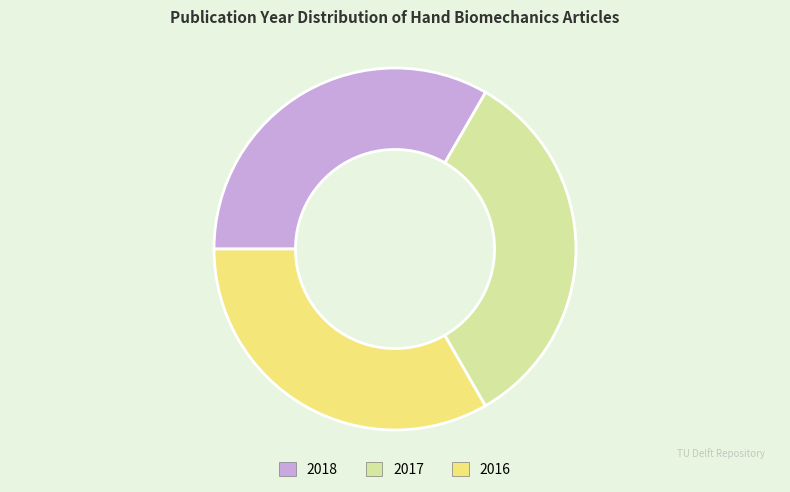

What is the ratio of the value at 2016 (journal article) to the value at 2018 (journal article)?

1.0